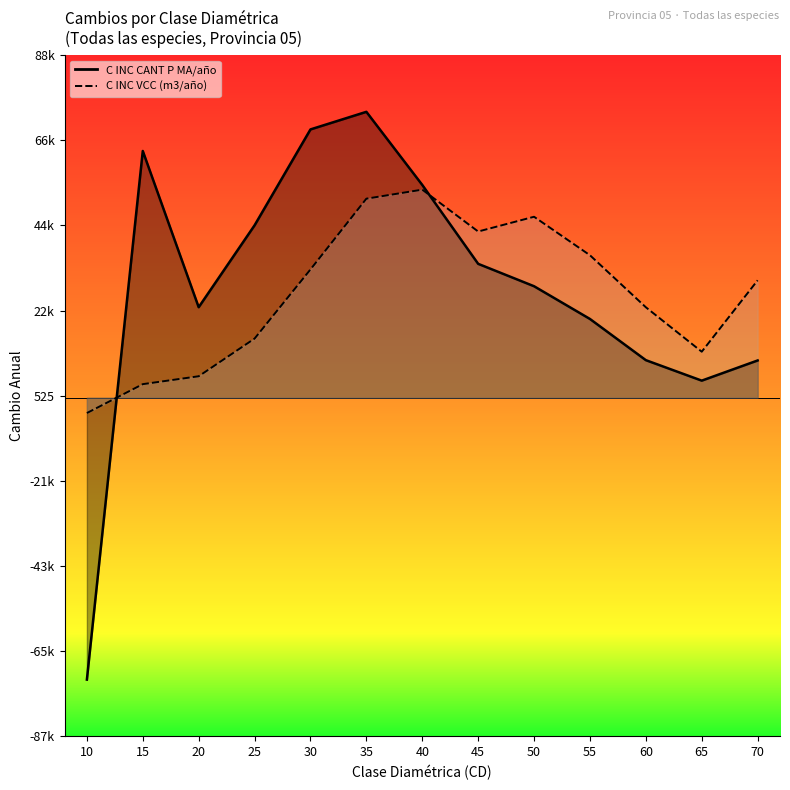

What is the average value of the C INC VCC (m3/año) series?

26979.4